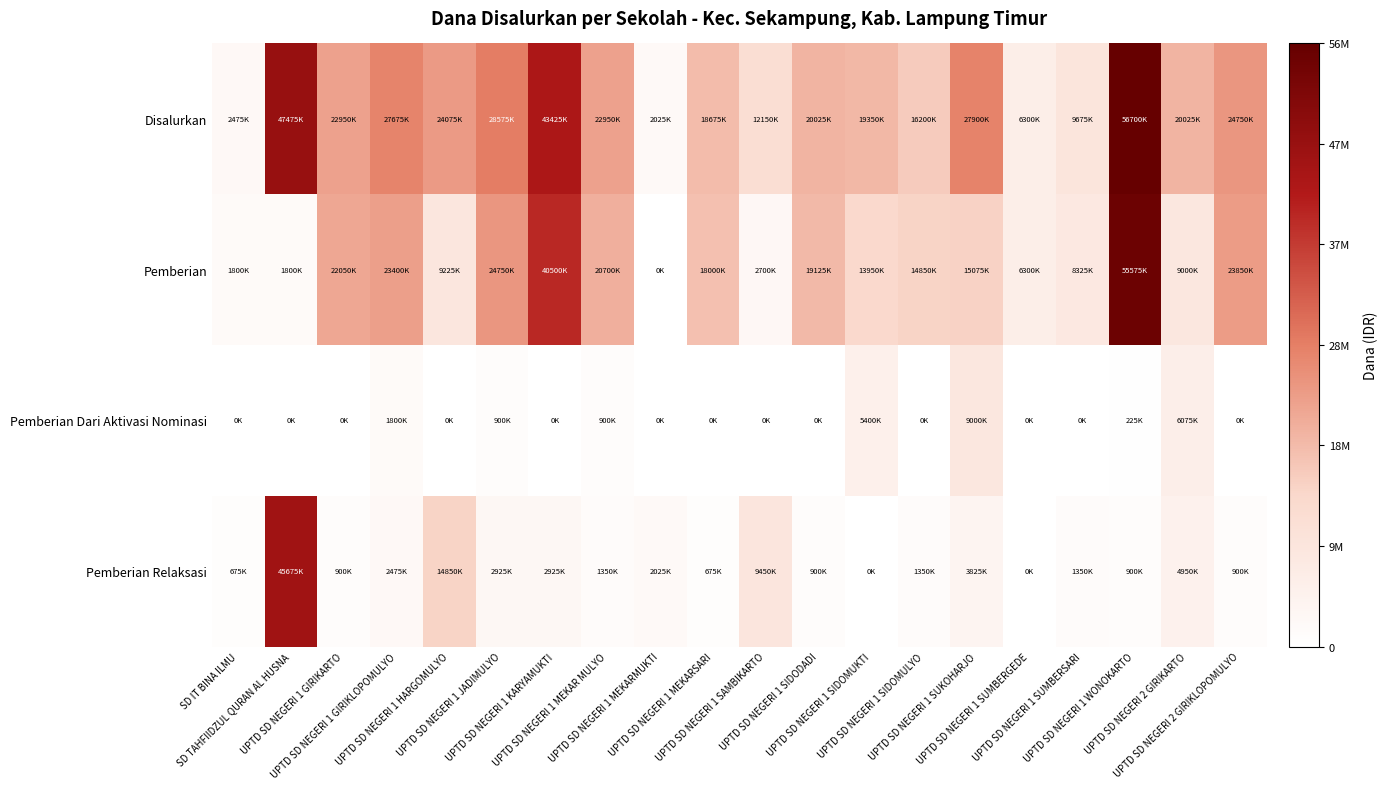

Which category has the highest value across all series?

UPTD SD NEGERI 1 WONOKARTO